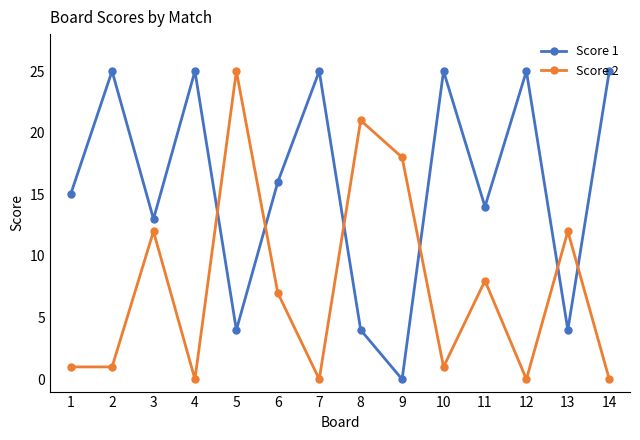

Is this an area chart (filled region under the line)?

No